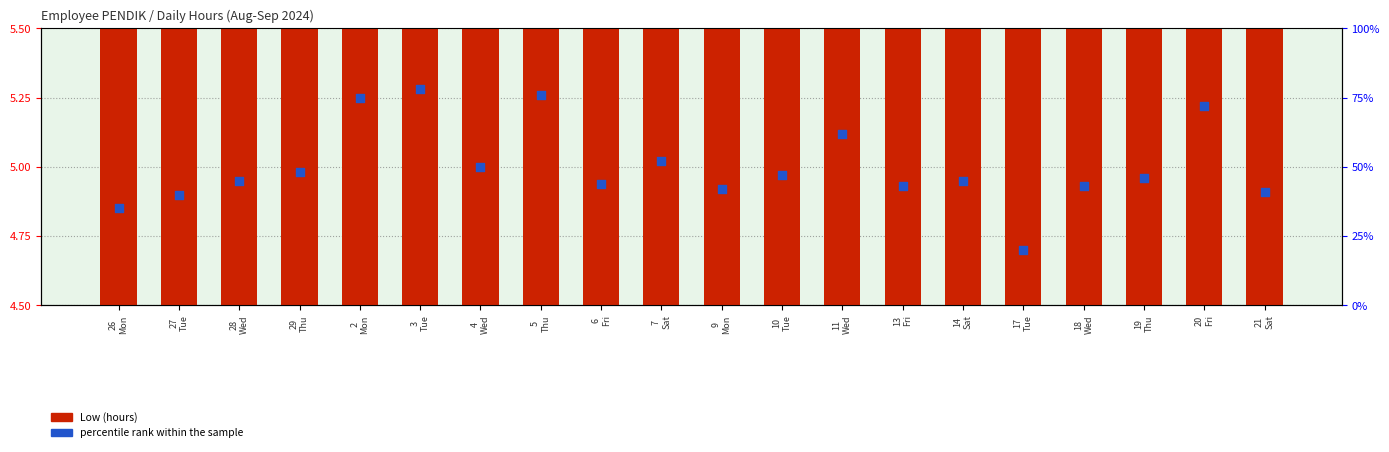

Which series reaches the minimum Y coordinate?

Low (hours)